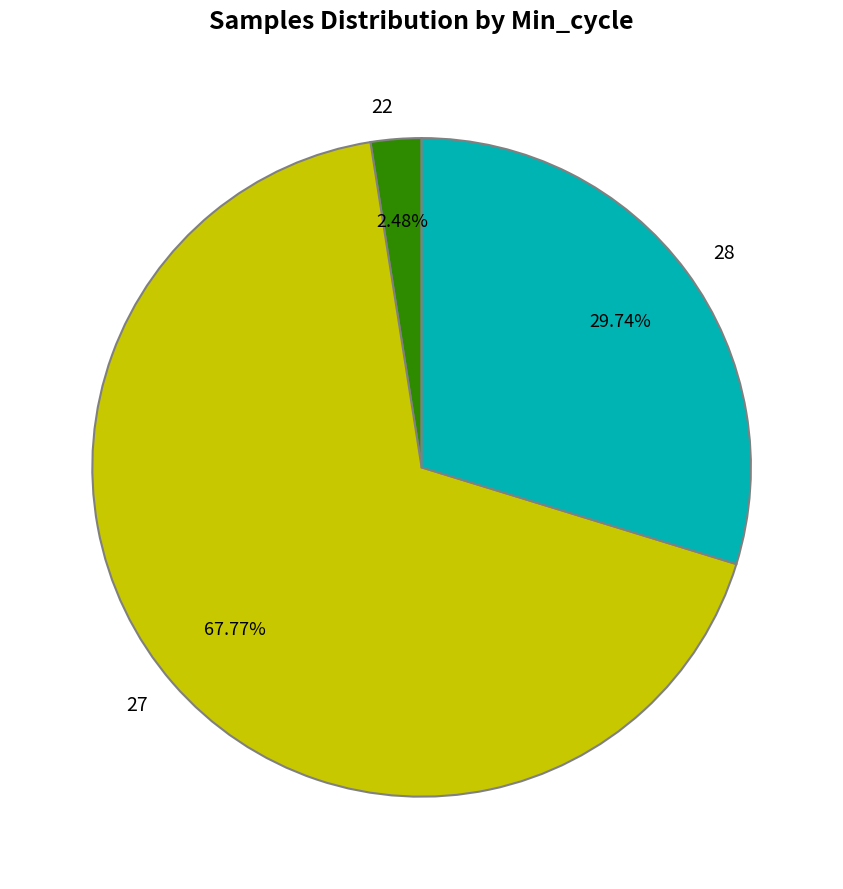

To the nearest percent, what percentage of the pie is 28?

30%